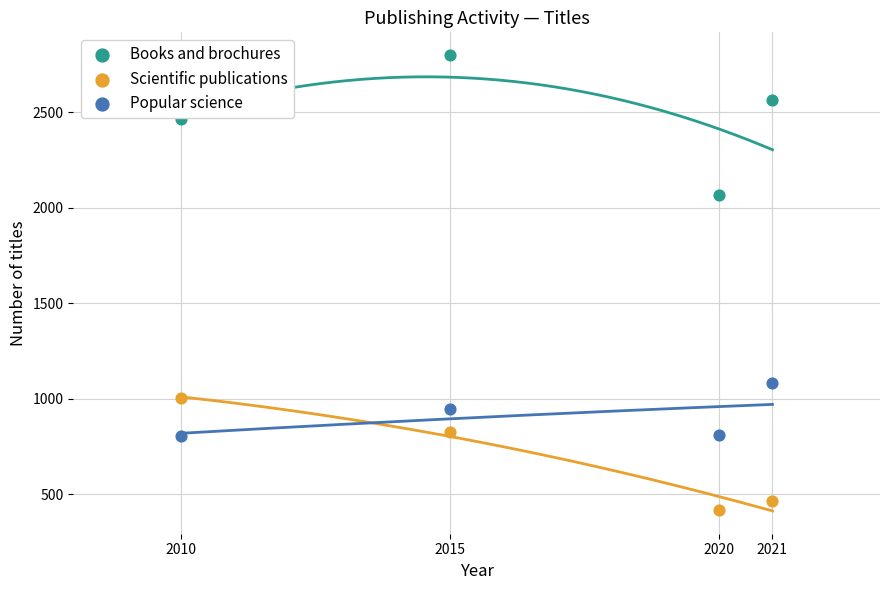

Across all series, what Y value is closest to 1607?

2066